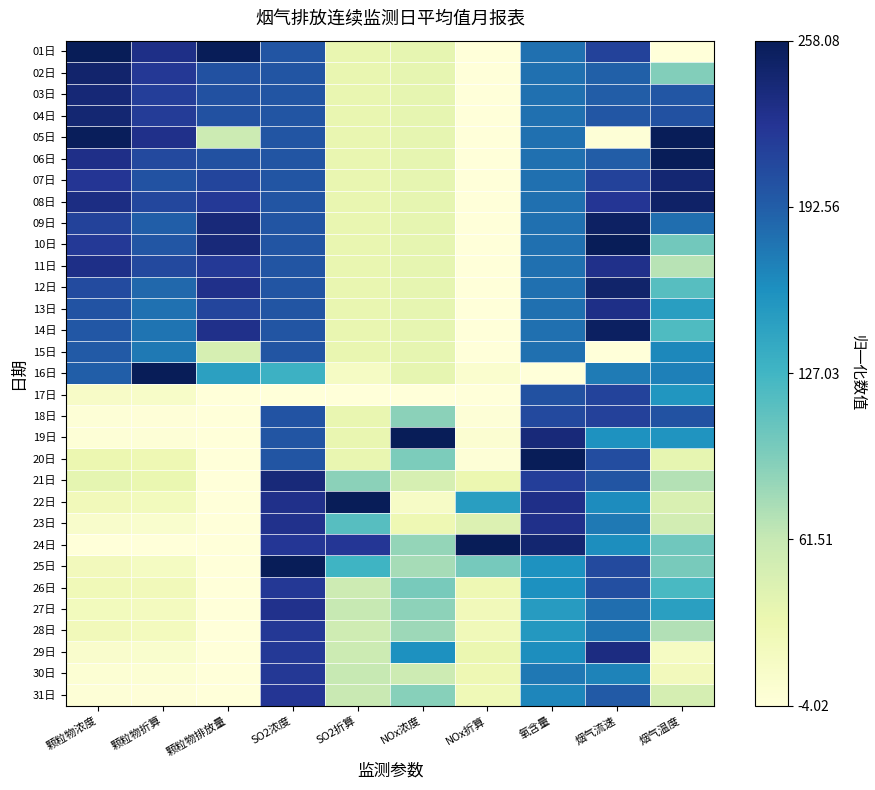

Count the number of data series in this chart.

31